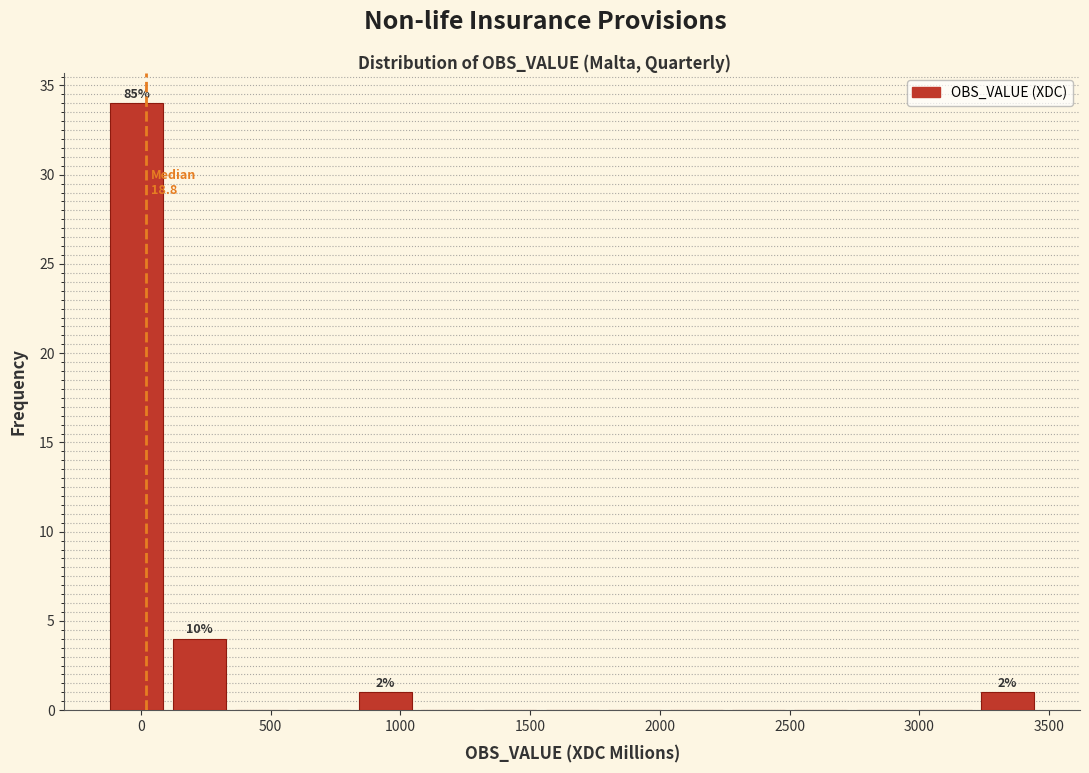

Which range on the x-axis has the tallest bar?

-150 to 100